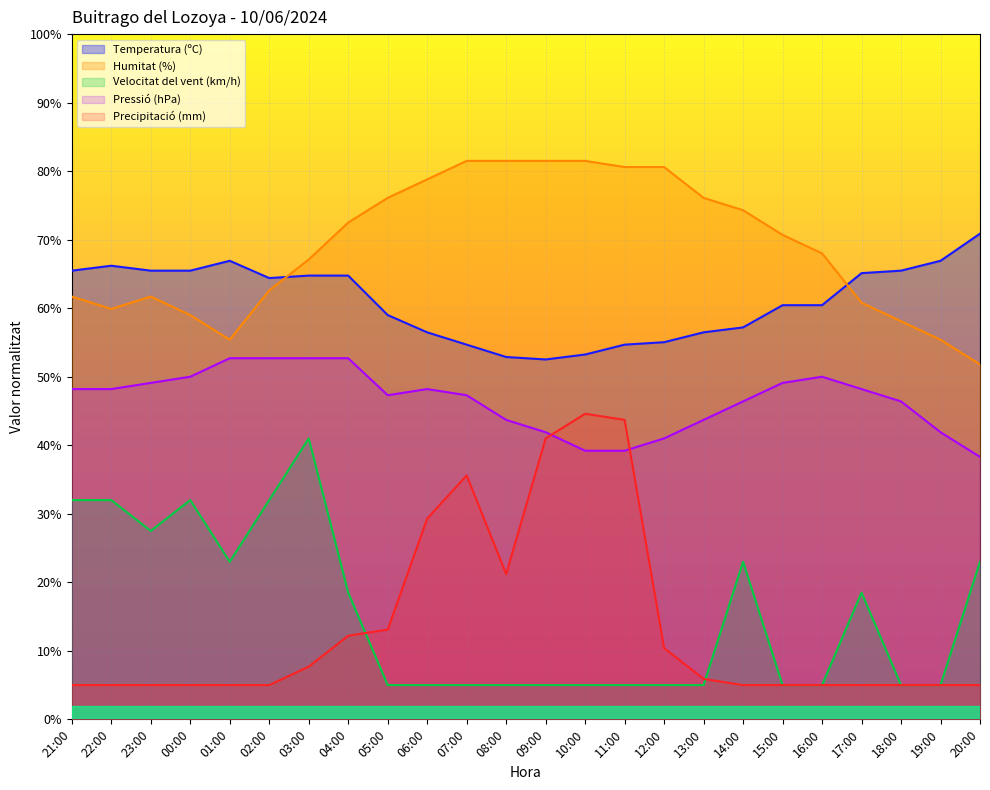

Which series has the largest total across all categories?

Humitat (%)